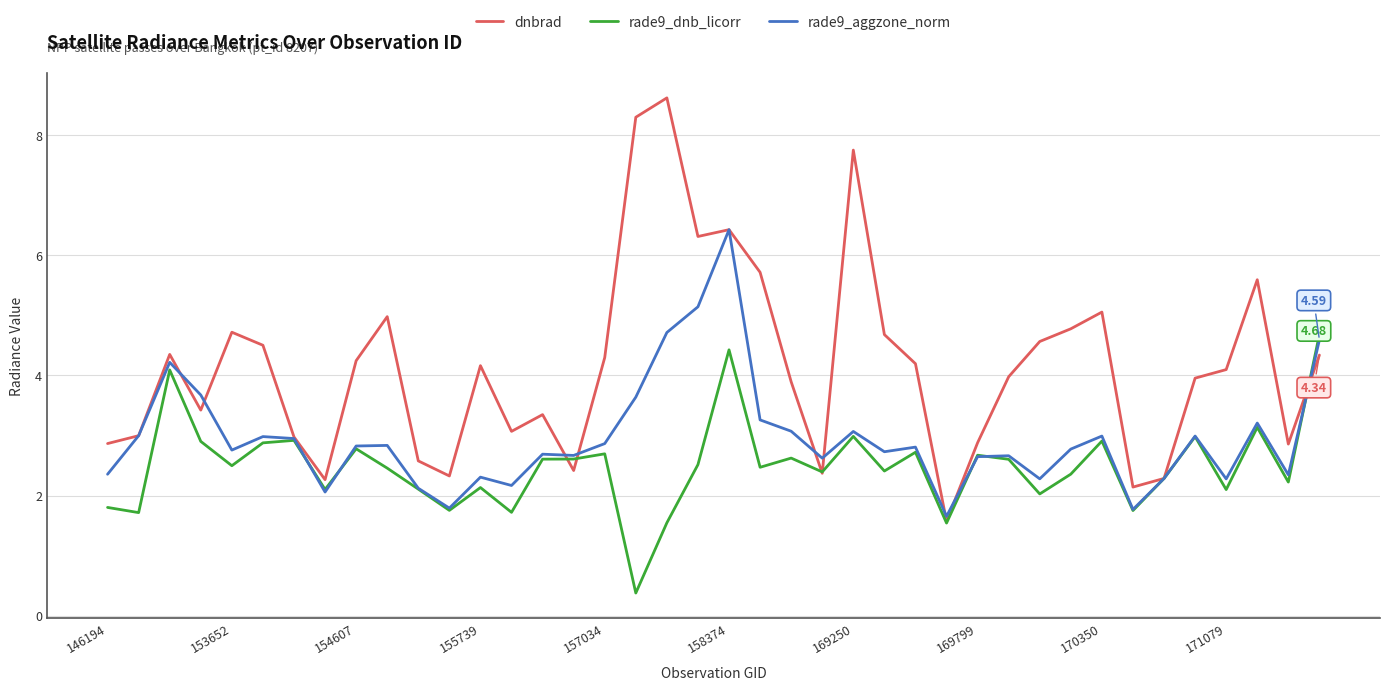

Rank the series by their maximum value, from lowest to highest.

rade9_dnb_licorr, rade9_aggzone_norm, dnbrad